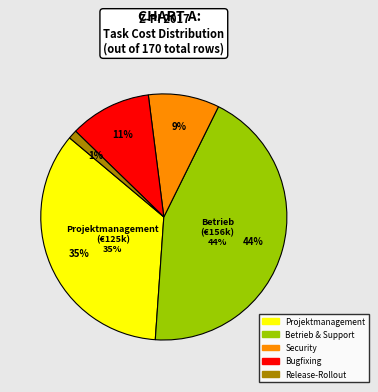

Is it true that Release-Rollout is 1% of the pie?

True